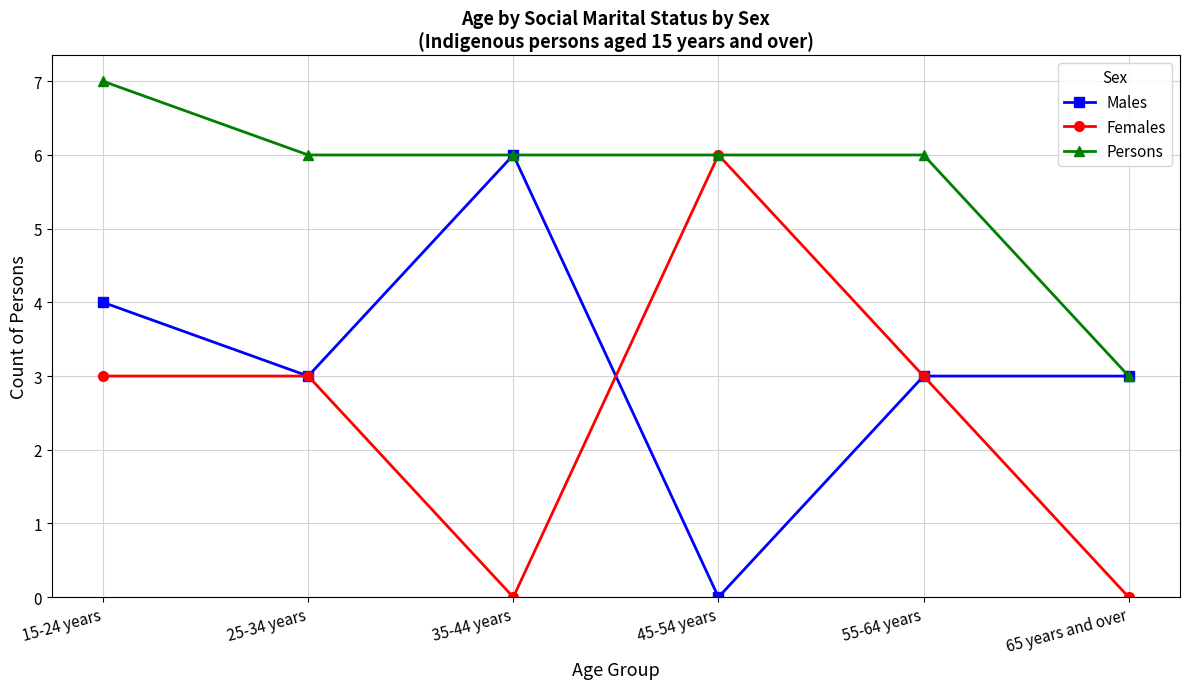

The Females series shows 6 at 45-54 years. True or false?

True